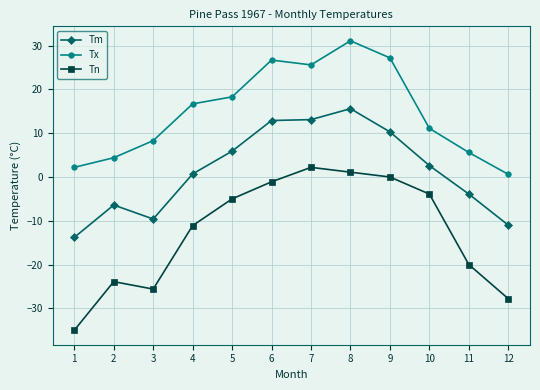

What is the average value of the Tx series?

14.8